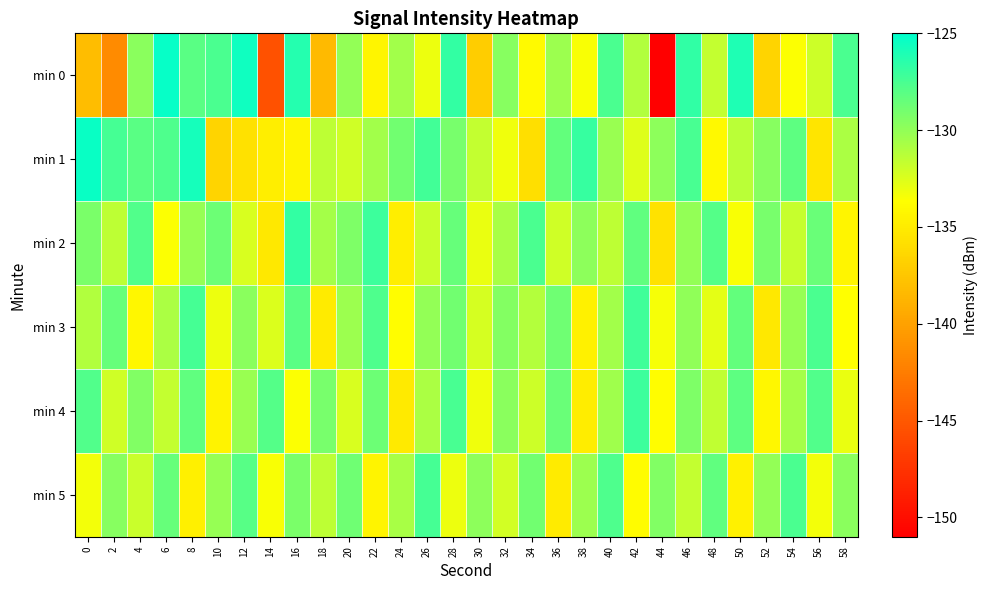

Which series has the largest total across all categories?

min 1